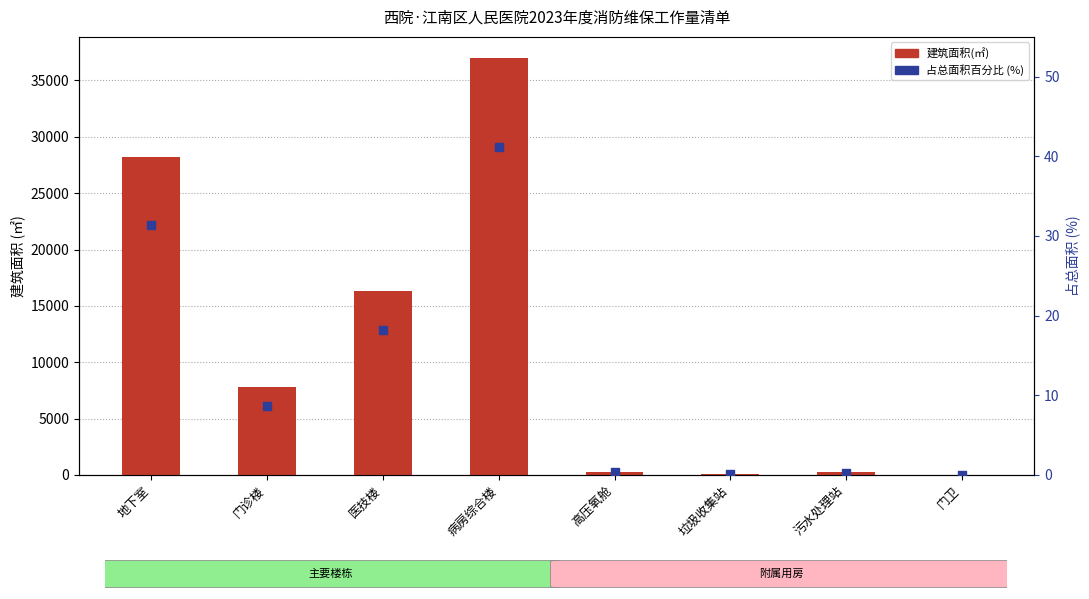

At which category is the sum across all series the highest?

病房综合楼